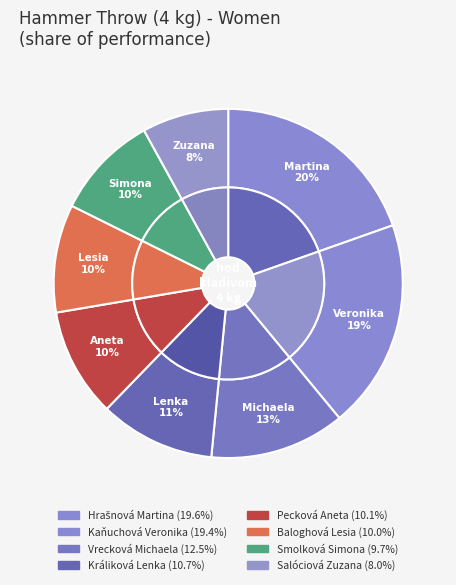

How many segments does this pie chart have?

8